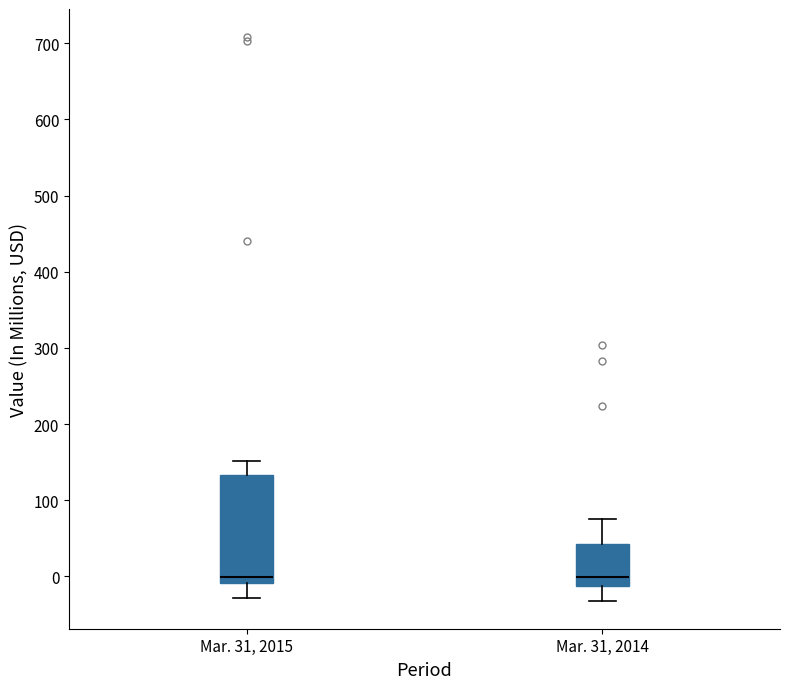

Comparing the boxes themselves (not the whiskers), which one is the tallest?

Mar. 31, 2015